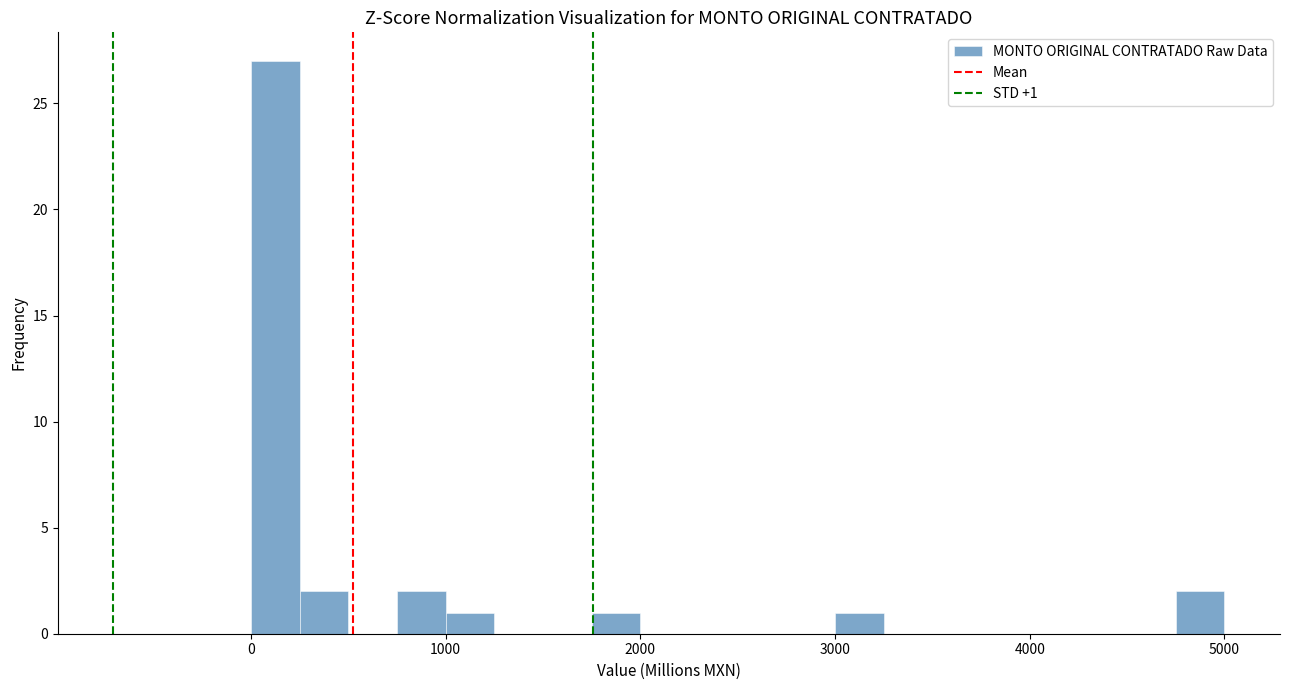

Around what value on the x-axis is the tallest bar? Give the approximate position of its centre, as read against the axis.

100